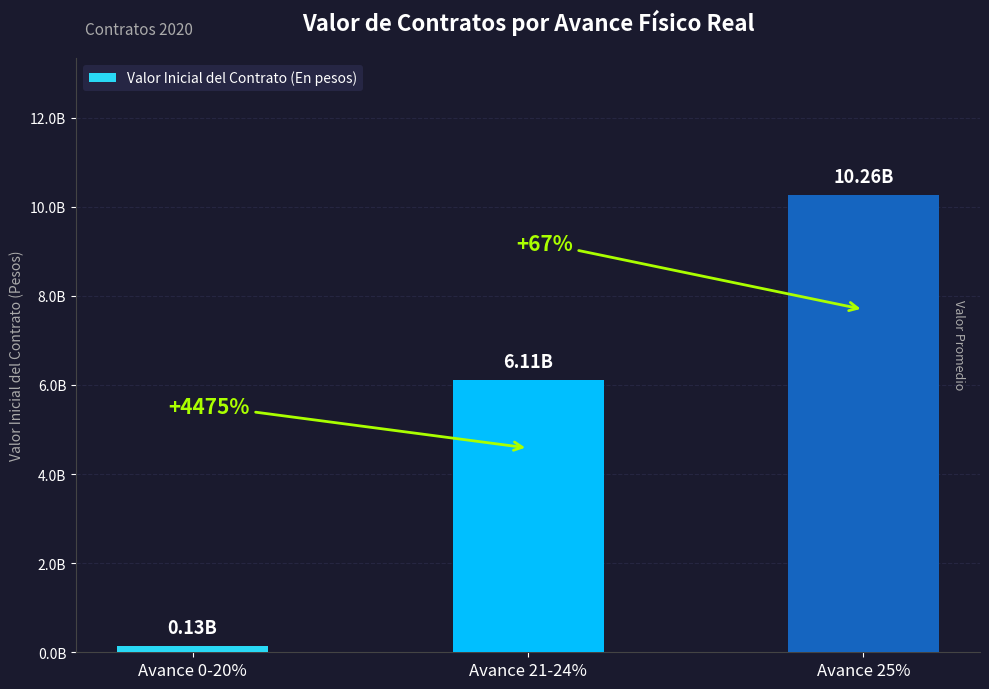

Are the bars horizontal?

No